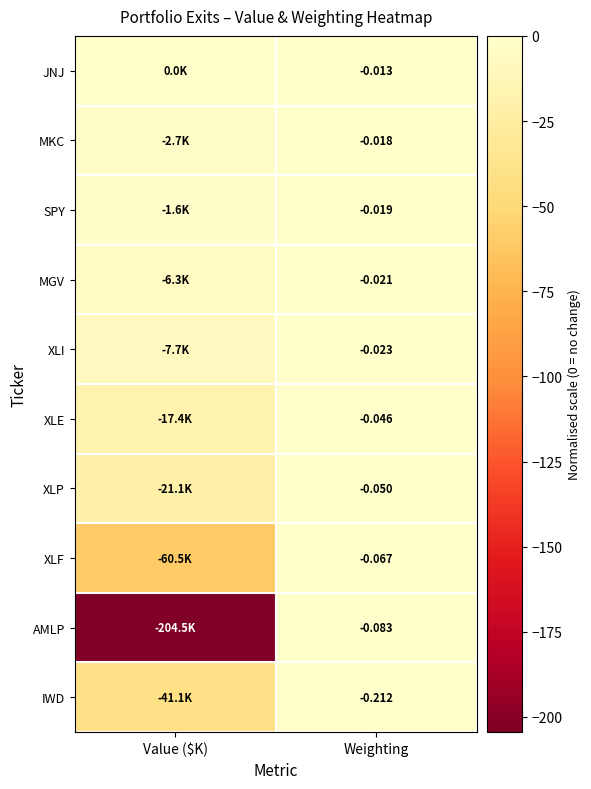

Rank the categories by XLI value from lowest to highest.

Value ($K), Weighting